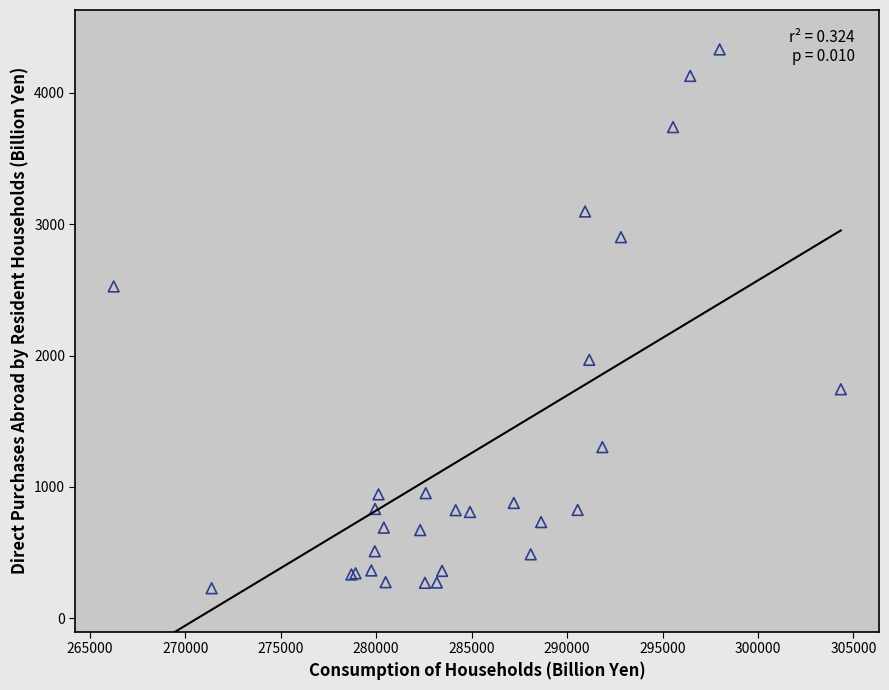

What Y value in the scatter plot is closest to 2279?

2526.4